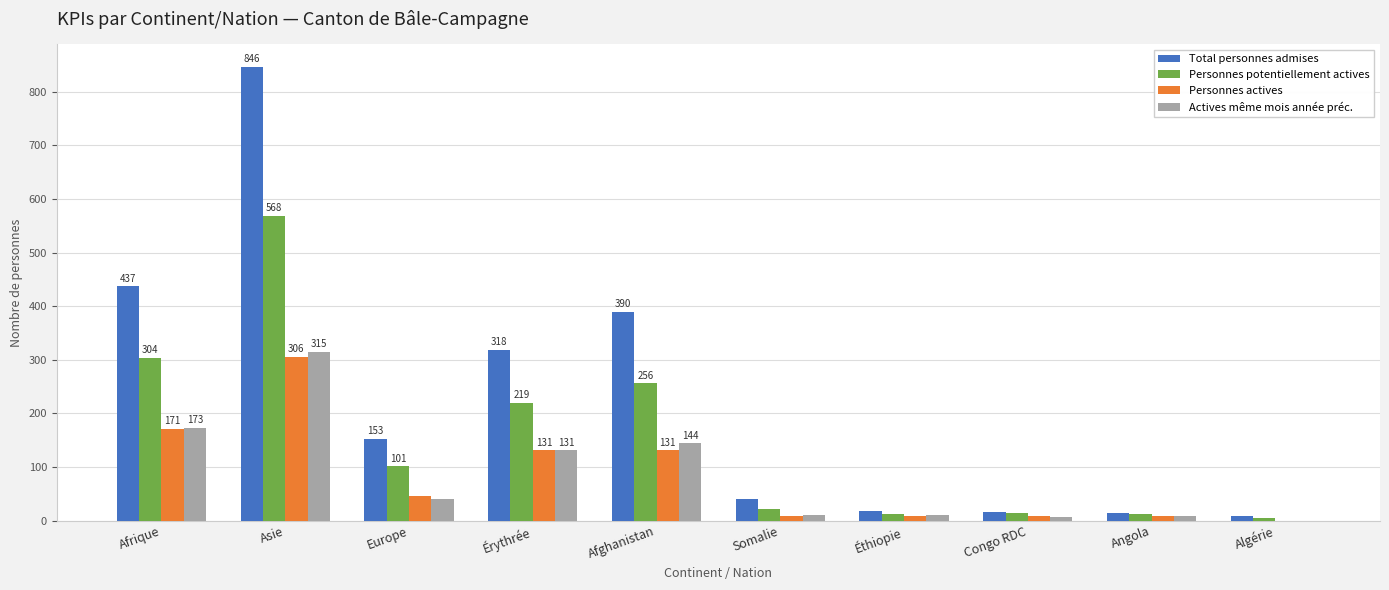

What is the sum of all Actives même mois année préc. values?

839